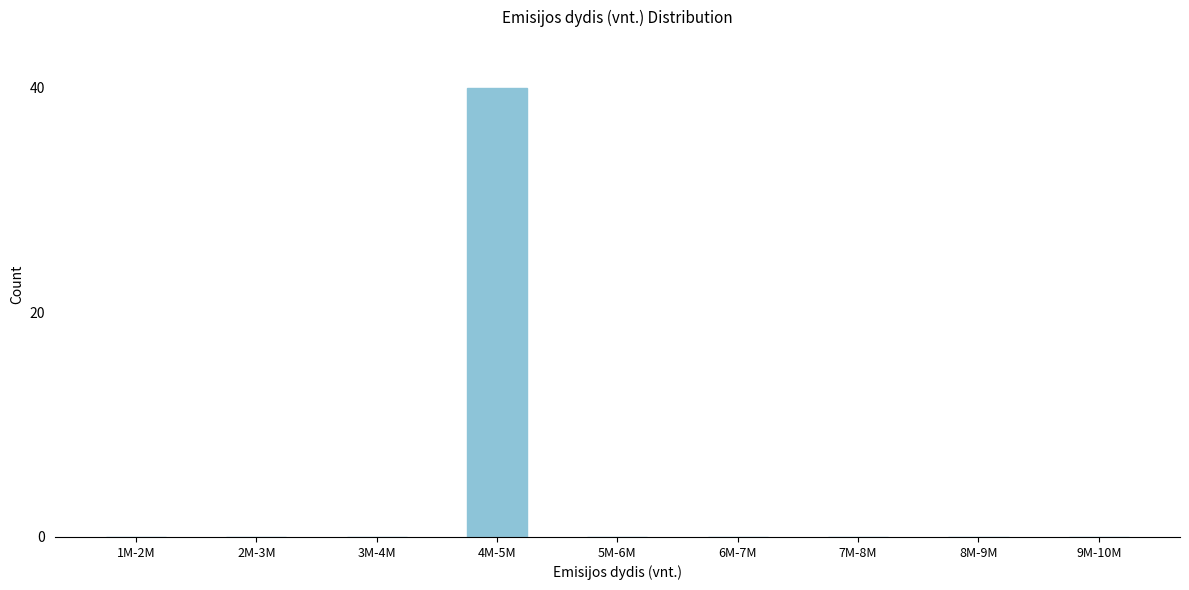

Reading left to right, list all the values displayed in this chart.

1M-2M=0	2M-3M=0	3M-4M=0	4M-5M=40	5M-6M=0	6M-7M=0	7M-8M=0	8M-9M=0	9M-10M=0